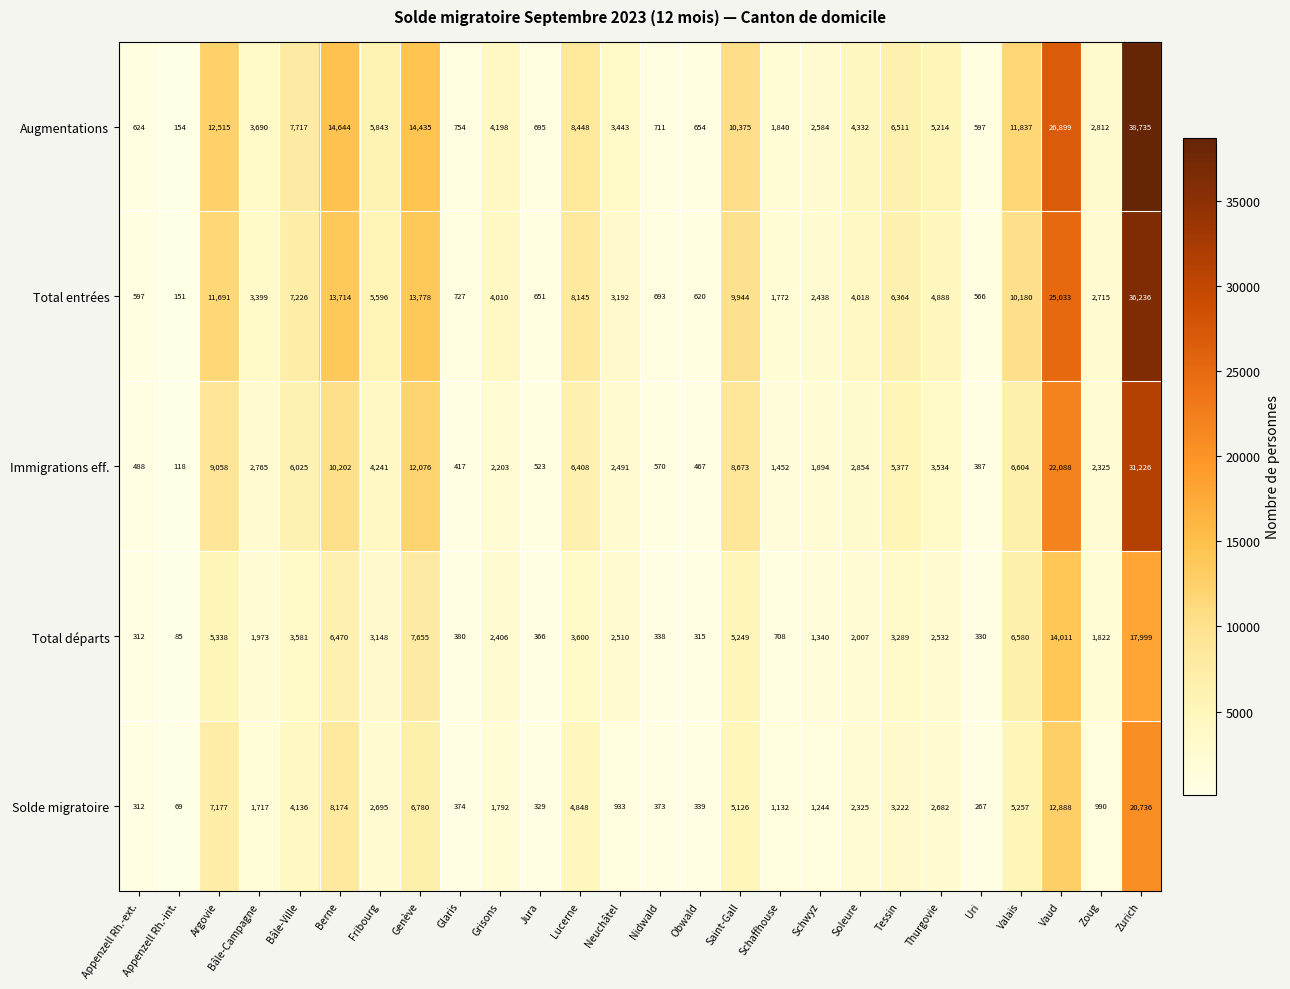

At which category does the chart reach its minimum across all series?

Appenzell Rh.-int.